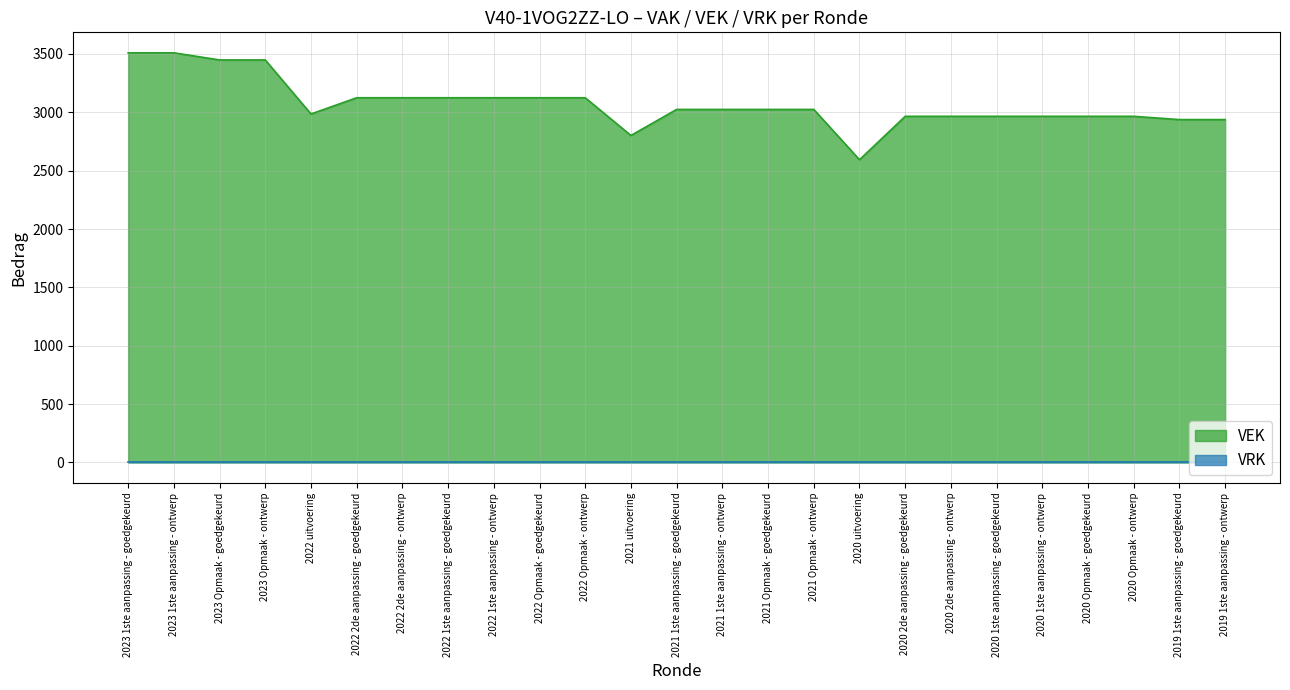

The value at 2023 Opmaak - goedgekeurd is 5961. True or false?

False